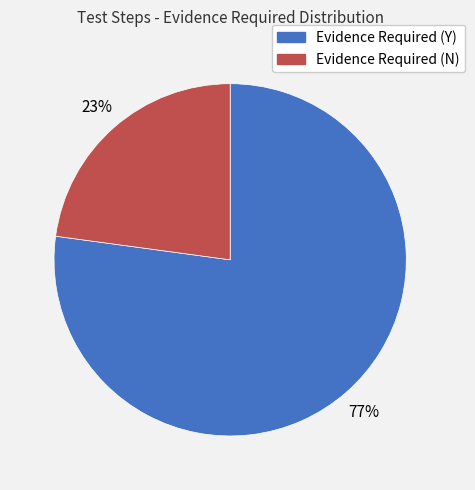

Which has a higher value, Evidence Required (Y) or Evidence Required (N)?

Evidence Required (Y)